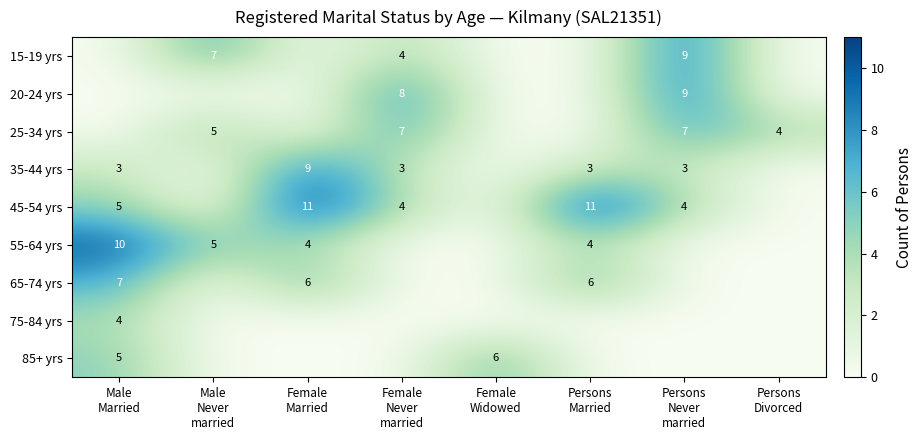

True or false: 45-54 yrs has a value of 7 at Persons Never married.

False